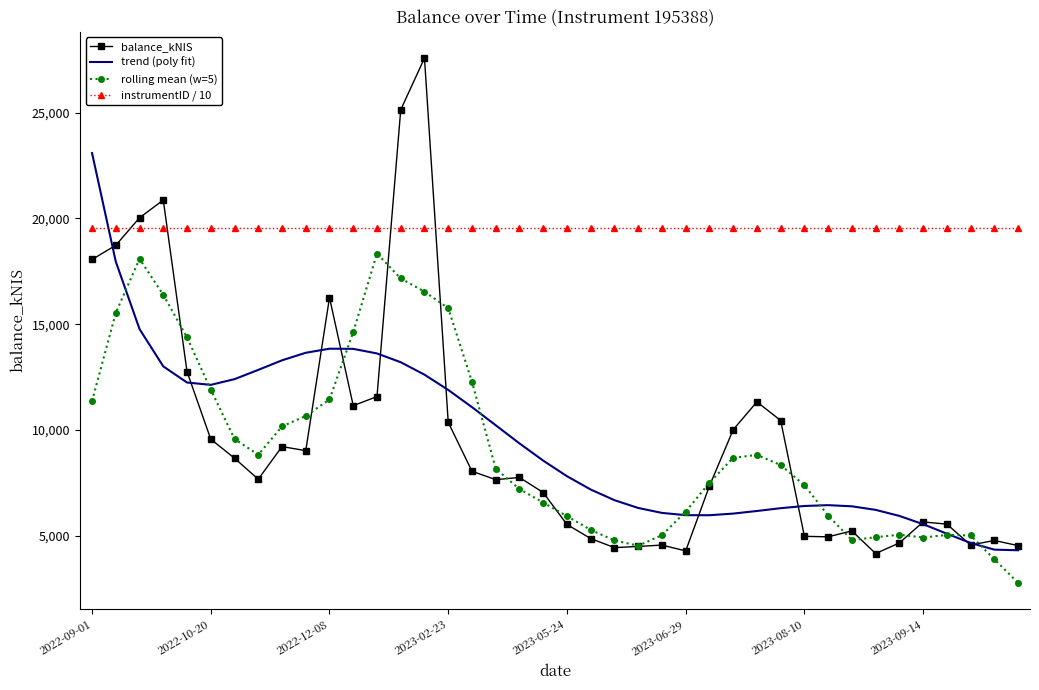

True or false: instrumentID / 10 and rolling mean (w=5) cross at least once.

False